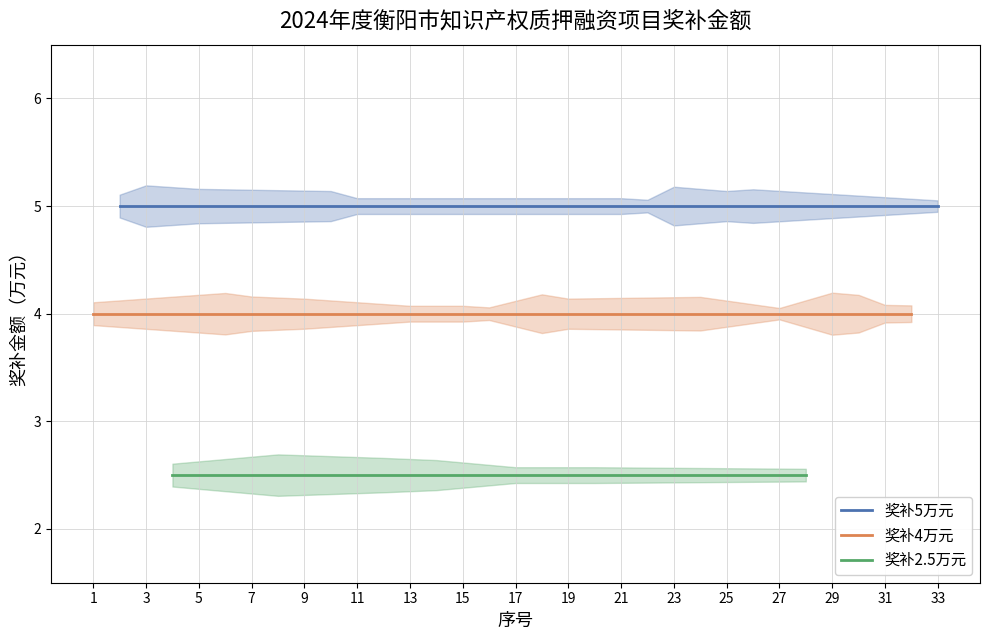

Between 1 and 7, which is larger?

1